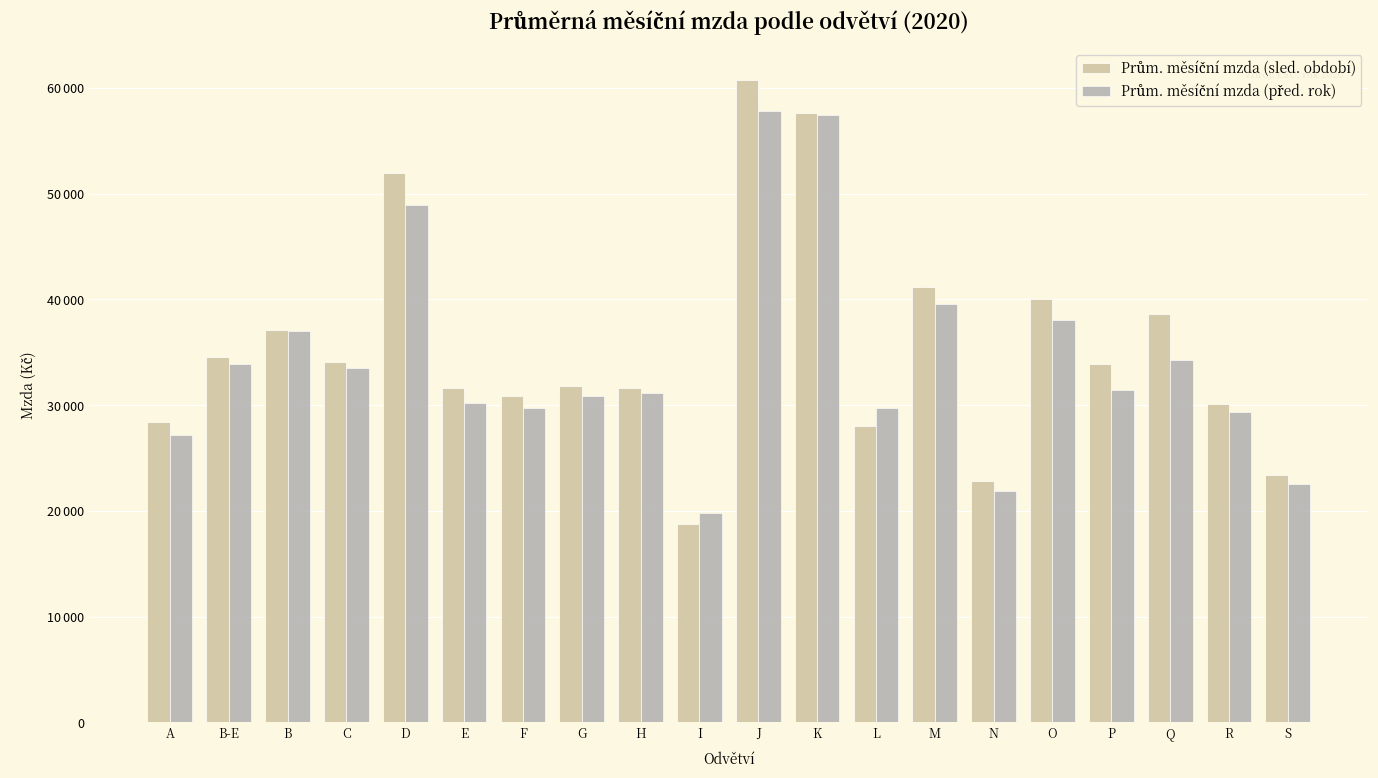

Reading left to right, transcribe all the data shown in this chart.

Prům. měsíční mzda (sled. období): A=28388.5	B-E=34525.1	B=37082.1	C=34064.9	D=51945.5	E=31632.9	F=30832.8	G=31815.9	H=31597.3	I=18762.9	J=60740.0	K=57597.3	L=28025.7	M=41146.5	N=22843.6	O=40078.4	P=33931.7	Q=38580.3	R=30145.5	S=23412.0
Prům. měsíční mzda (před. rok): A=27220.7	B-E=33911.2	B=37002.3	C=33558.0	D=48928.4	E=30235.8	F=29726.9	G=30913.5	H=31160.6	I=19809.1	J=57782.7	K=57453.2	L=29751.3	M=39527.3	N=21841.9	O=38059.0	P=31436.2	Q=34259.6	R=29346.1	S=22568.3